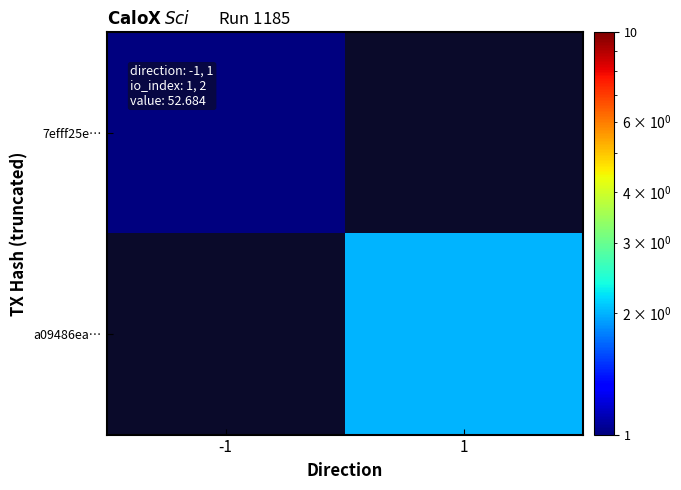

The value of a09486ea… at 1 is 2.0. True or false?

True